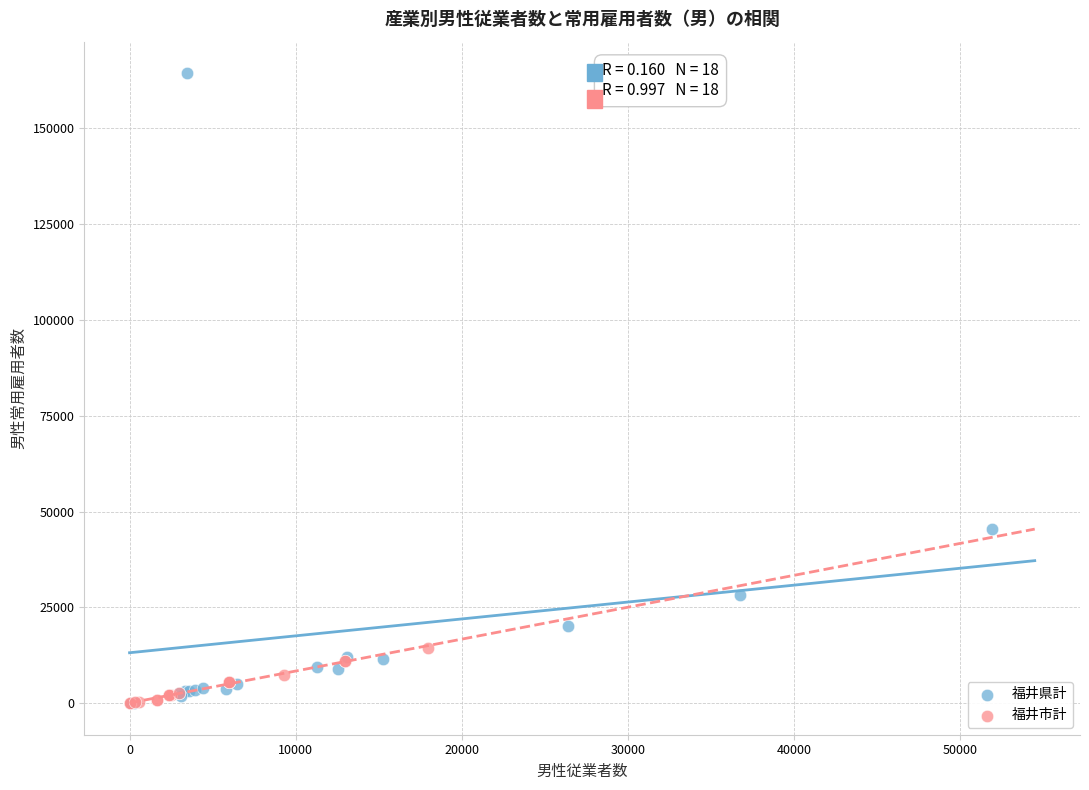

Which series has the widest spread of Y values?

福井県計